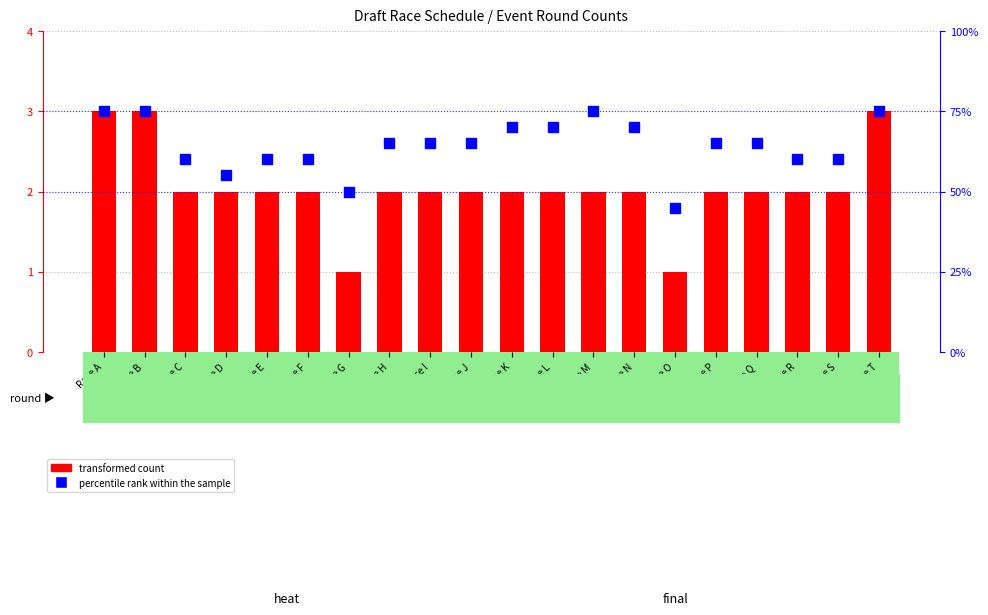

Which series contains the highest Y value?

percentile rank within the sample